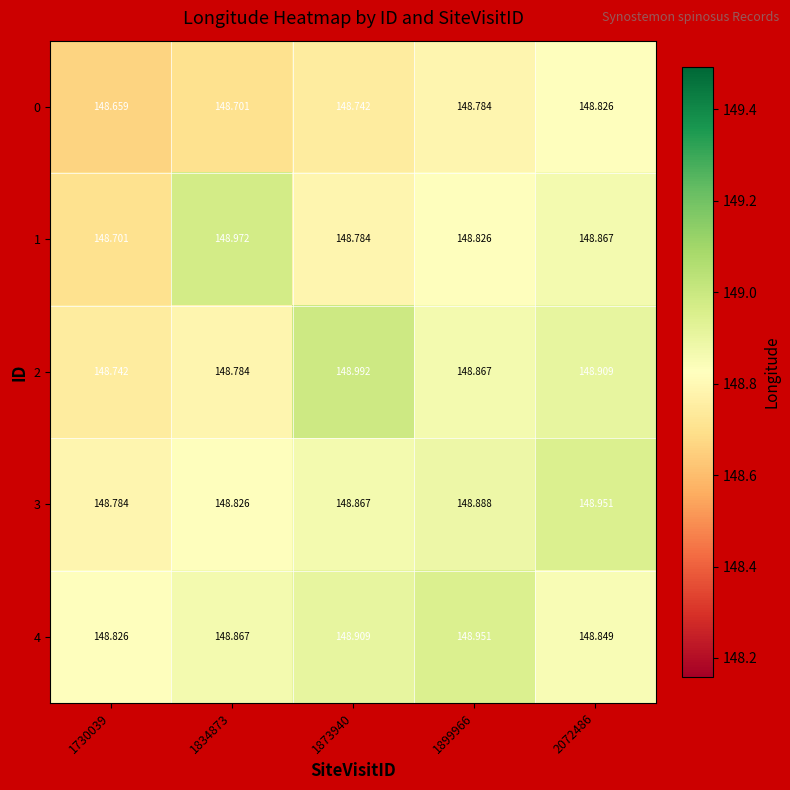

How many distinct data groups are displayed?

5